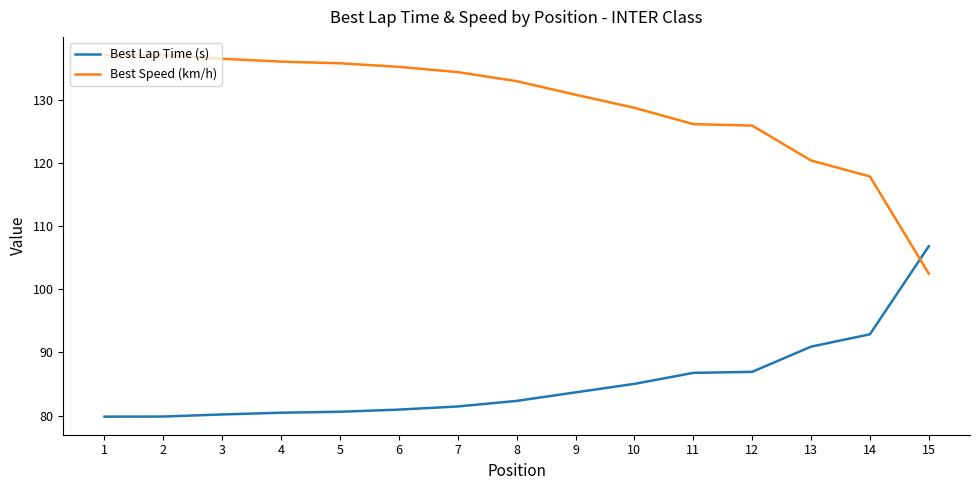

Rank the series at 2 from highest to lowest value.

Best Speed (km/h), Best Lap Time (s)